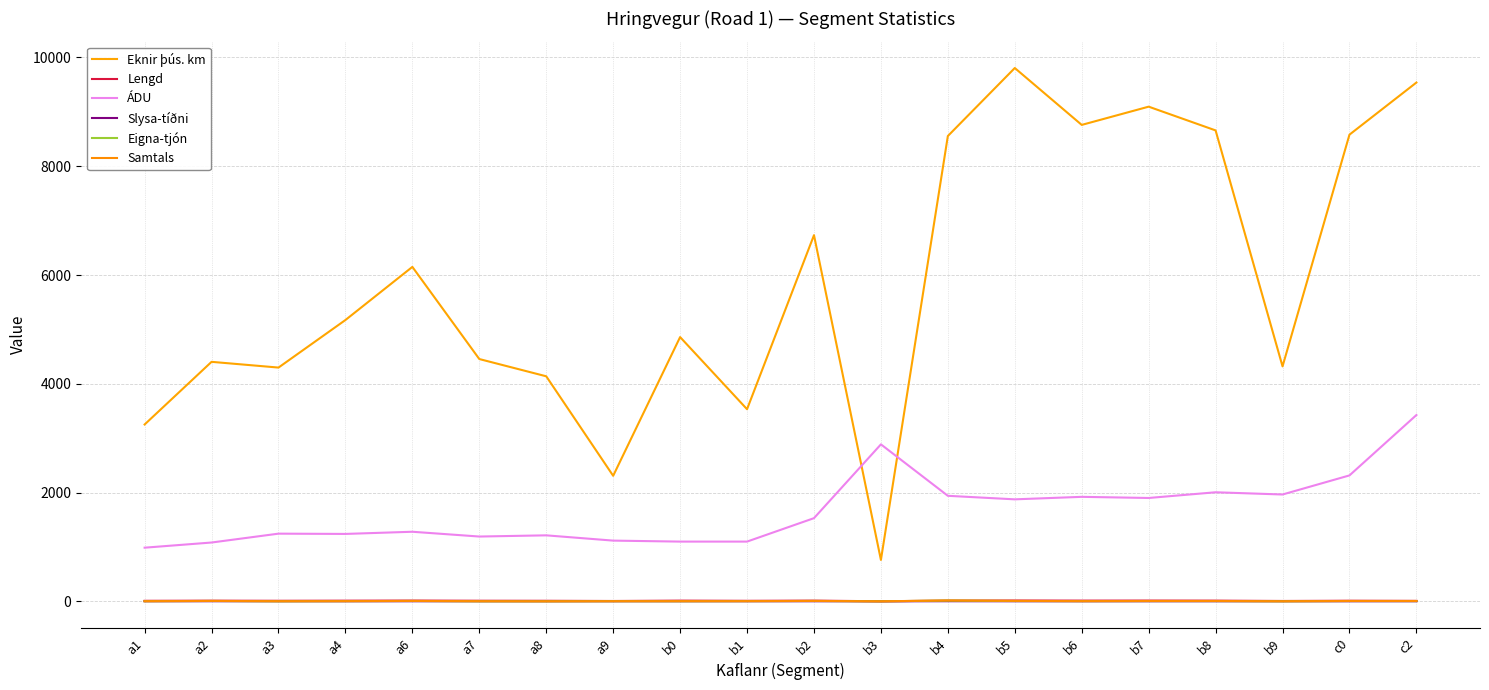

At which label does Samtals reach its minimum?

a8